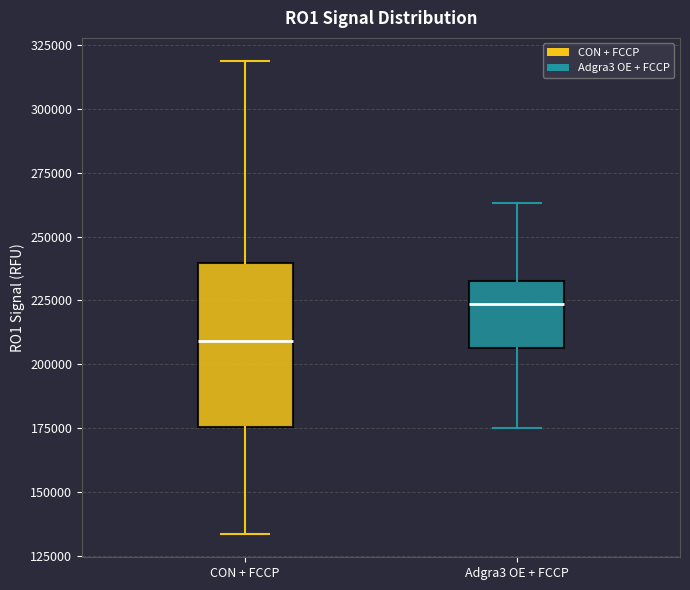

Reading left to right, transcribe this box plot: for each box, give where its median line is, the range the box spans, and where its two whiskers end, as read against the y-axis. The values are not printed on the chart, so give them approximately, as read against the axis.

CON + FCCP: median 210000, box 175000 to 240000, whiskers 135000 to 320000
Adgra3 OE + FCCP: median 225000, box 205000 to 230000, whiskers 175000 to 265000